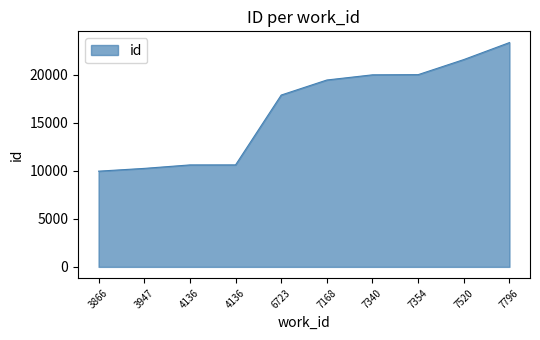

Is it true that the value at 6723 is 10081?

False